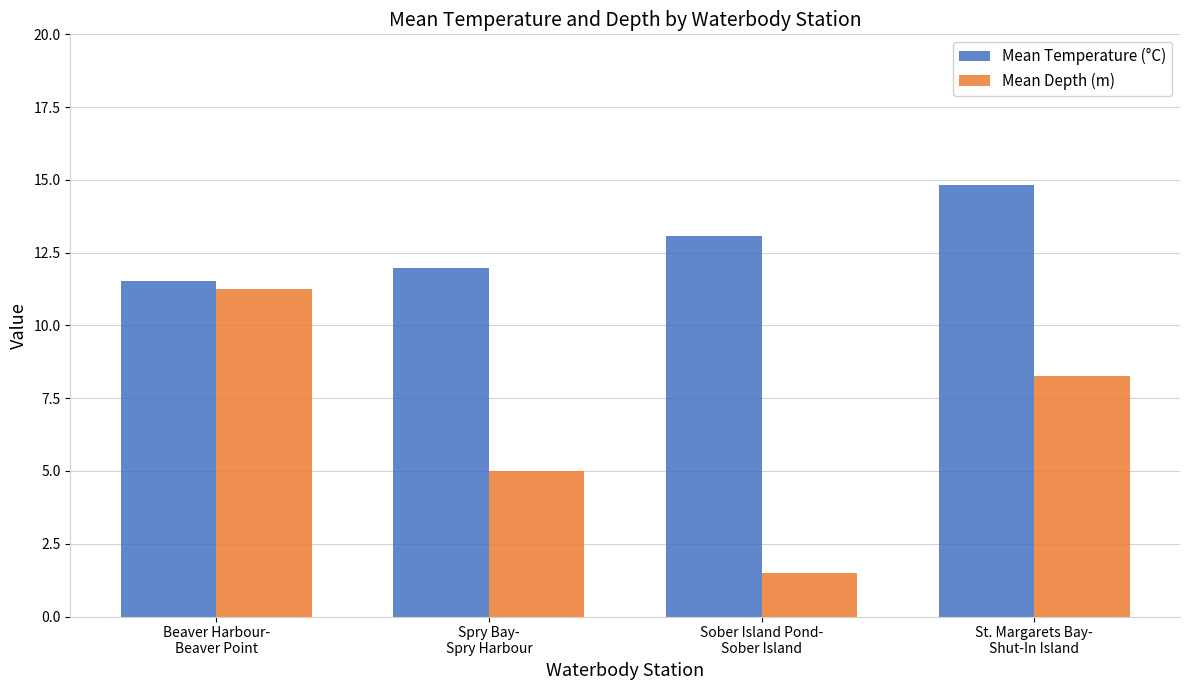

What is the minimum value for Mean Temperature (°C)?

11.5